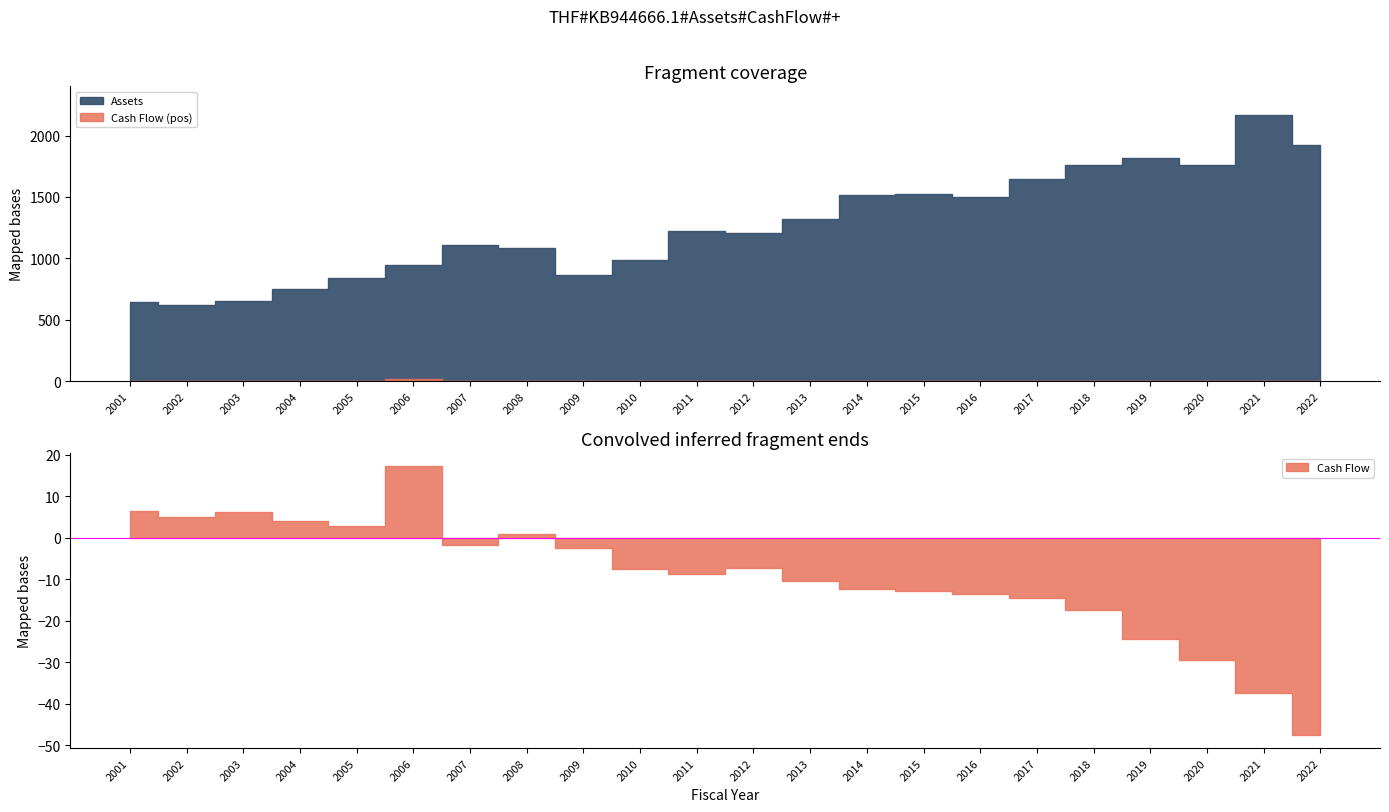

Is it true that Assets equals 1265.8 at 2009?

False